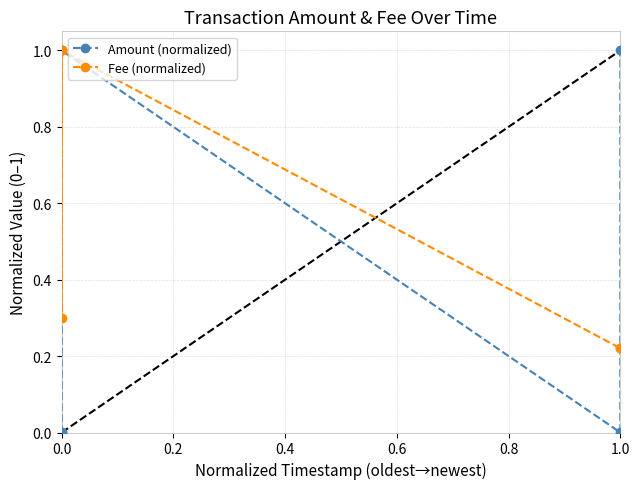

Rank the series by their average value, from highest to lowest.

Fee (normalized), Amount (normalized)